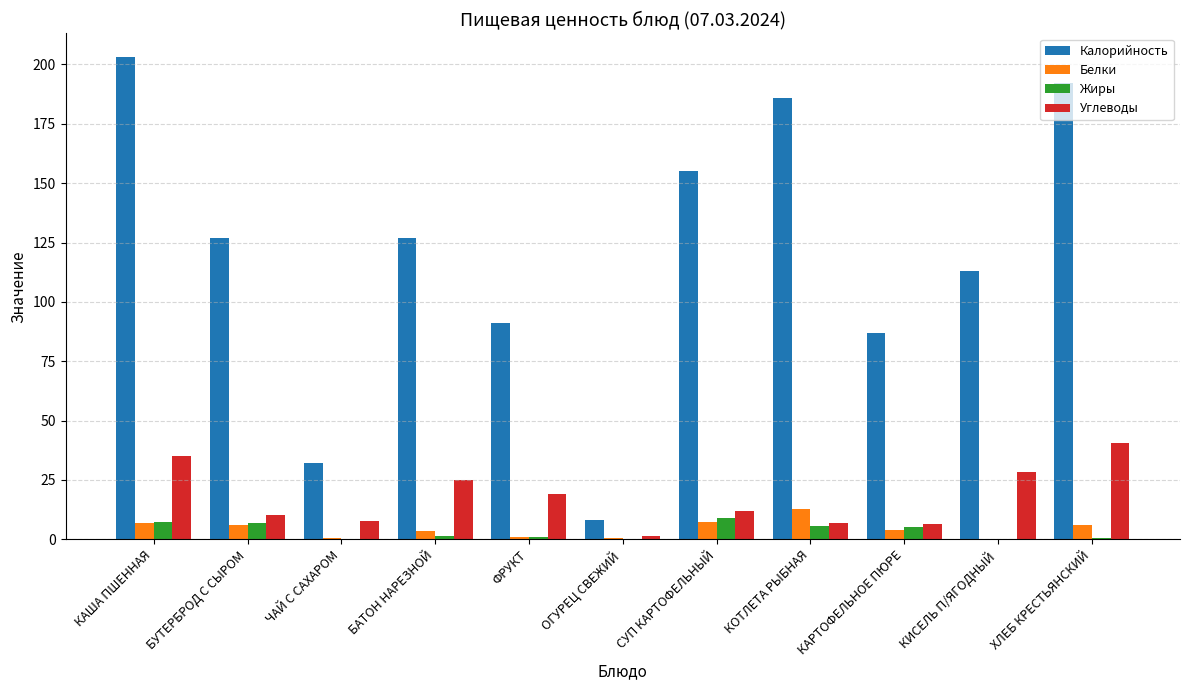

True or false: Жиры has a value of 8.8 at СУП КАРТОФЕЛЬНЫЙ.

True